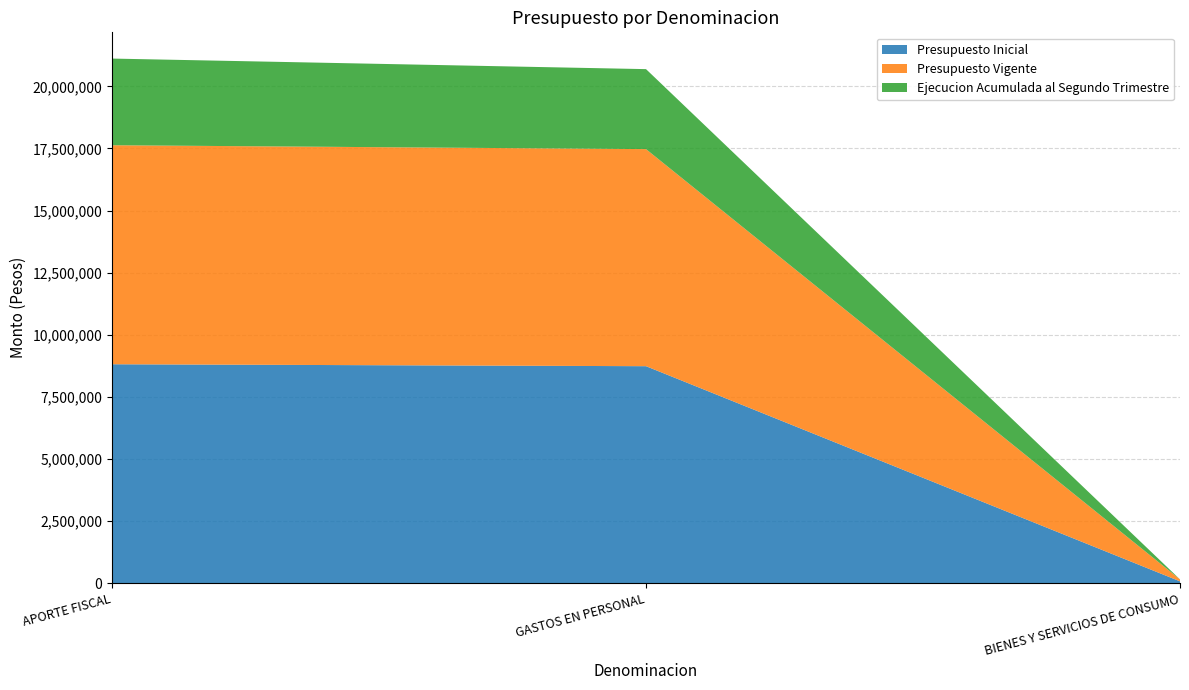

Reading left to right, transcribe all the data shown in this chart.

Presupuesto Inicial: 8815544	8737368	78176
Presupuesto Vigente: 8815544	8737368	78176
Ejecucion Acumulada al Segundo Trimestre: 3488031	3219312	0